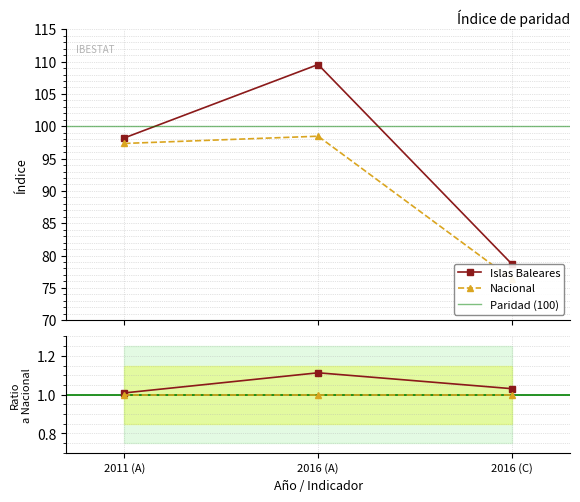

The value of Islas Baleares at 2016 (C) is 78.7. True or false?

True